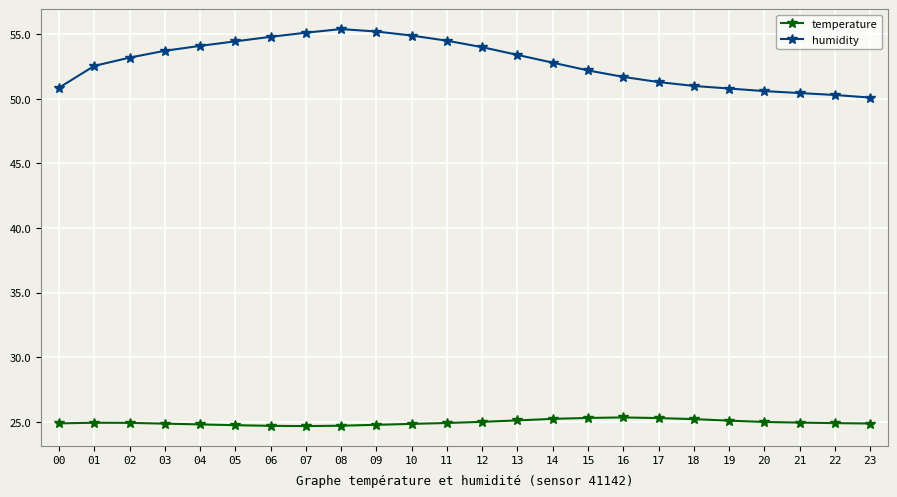

Which series has the largest total across all categories?

humidity